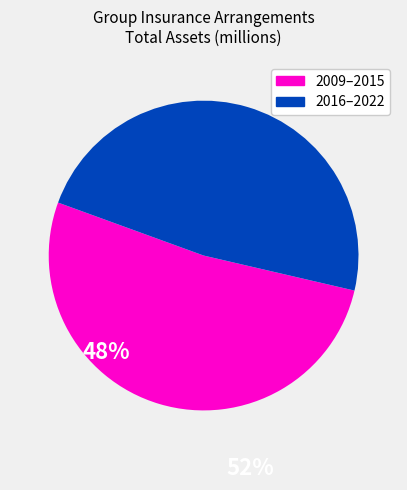

Is there any slice that represents more than half of the pie?

Yes